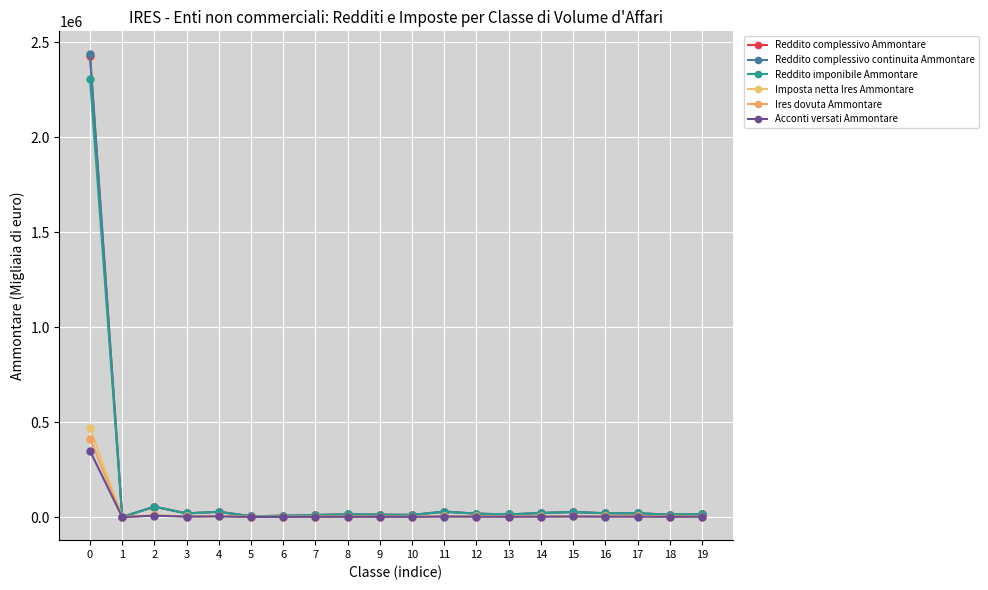

How many values in the Reddito imponibile Ammontare series are below 17840?

10